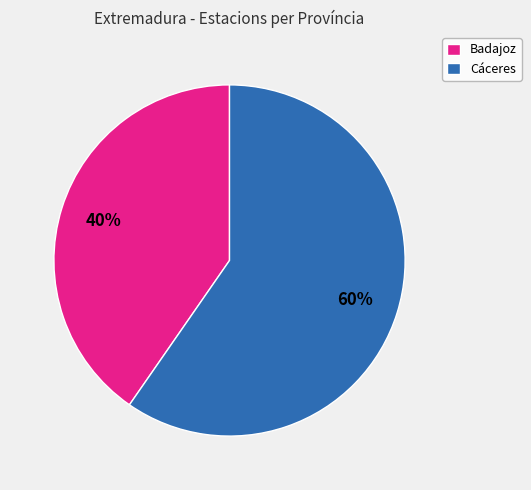

The Cáceres slice represents 60% of the pie. True or false?

True